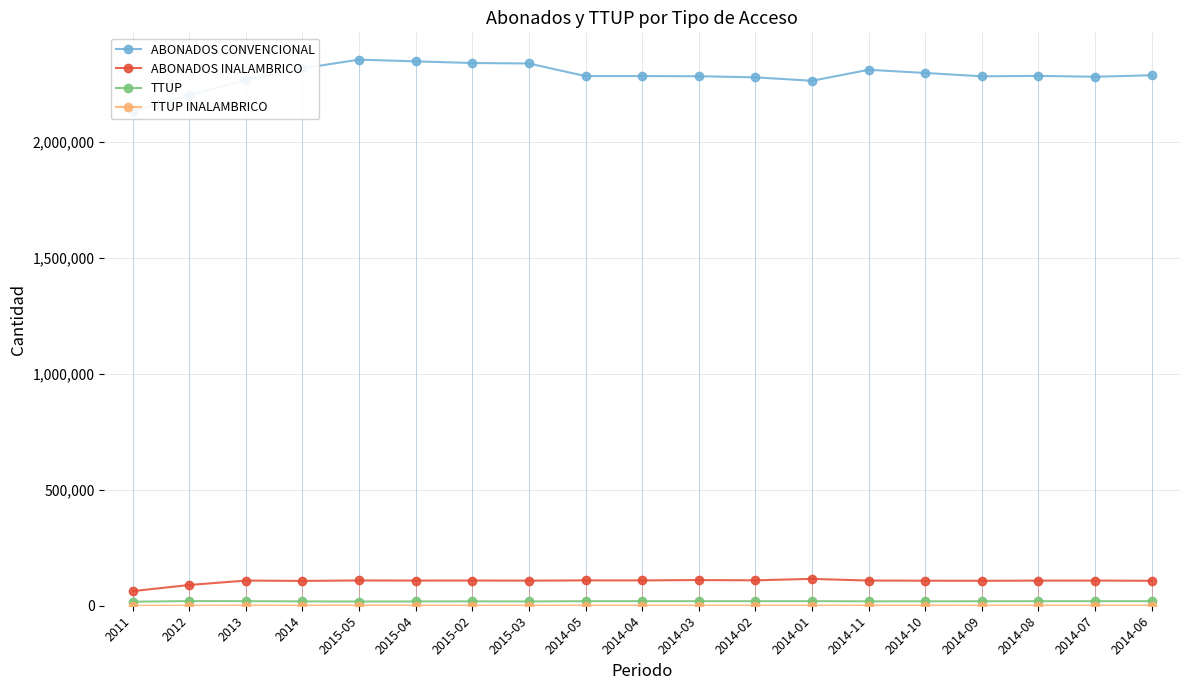

What is the sum of the TTUP values at 2014-04 and 2014-10?

38765